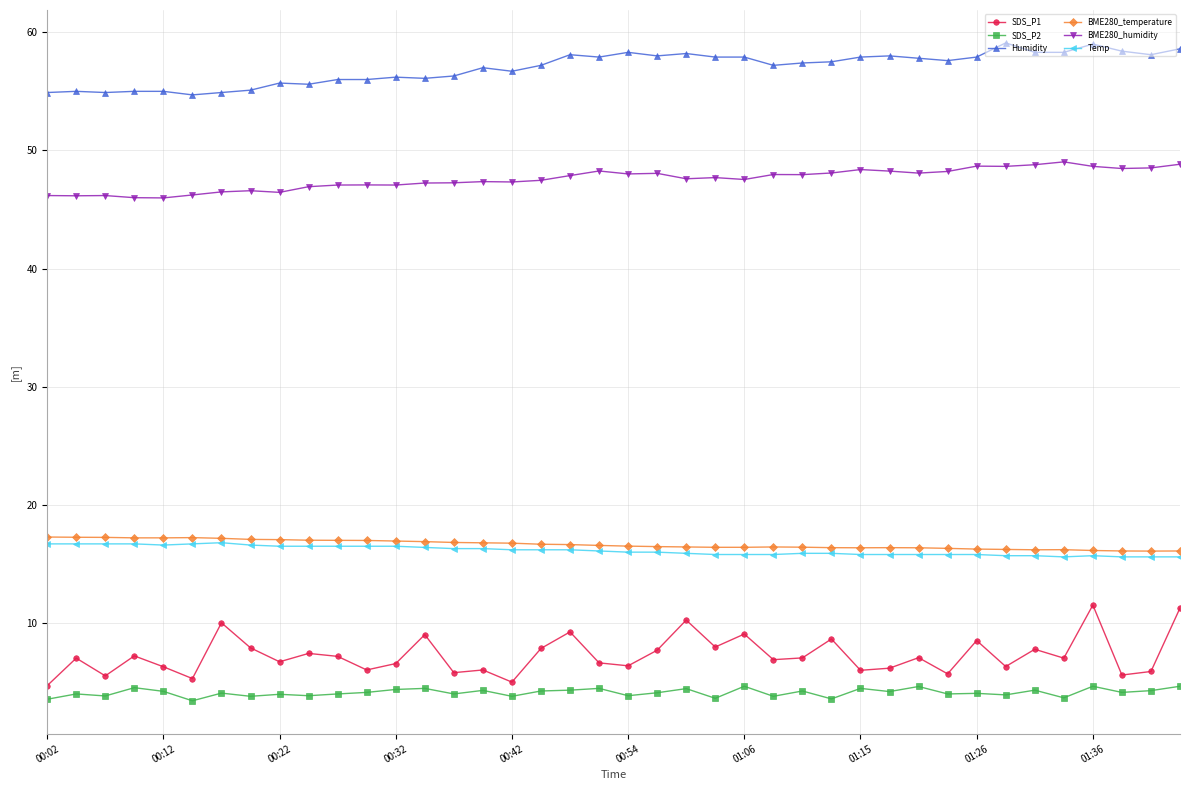

What is the minimum value for Temp?

15.6